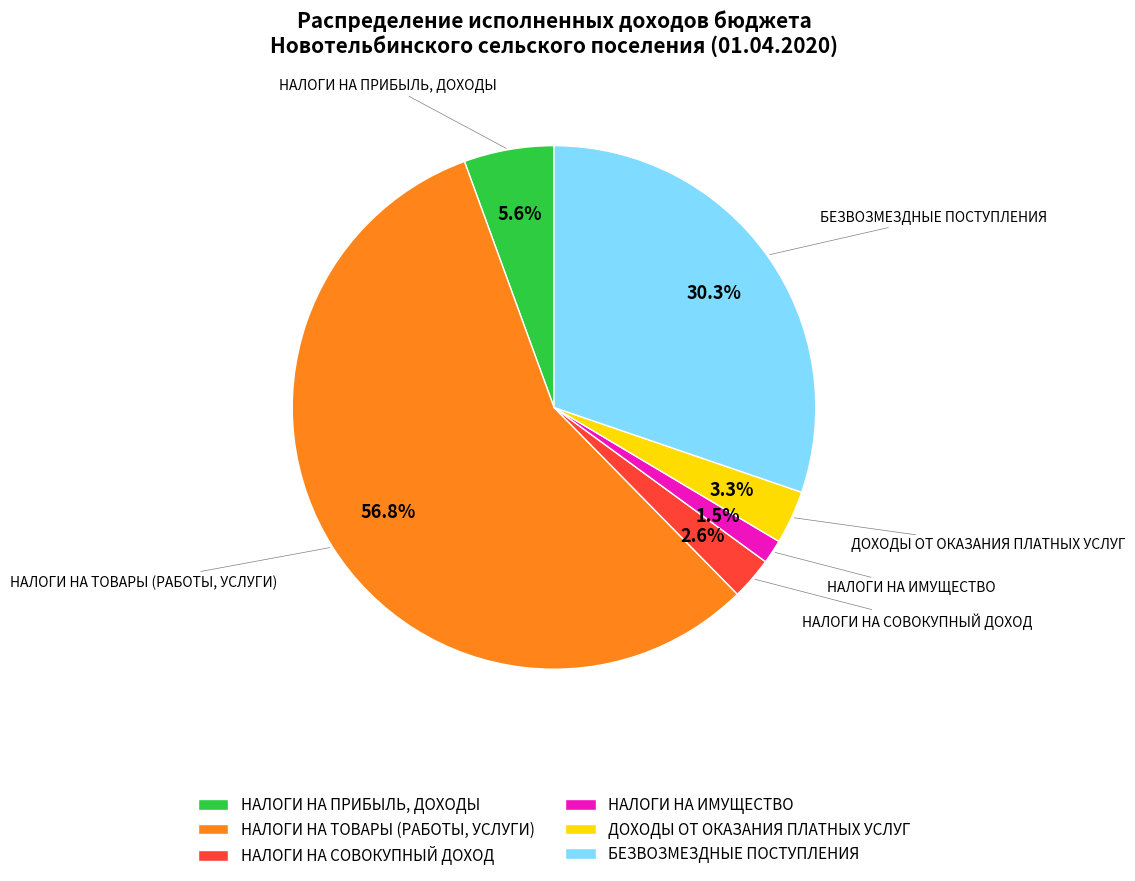

Combined, do НАЛОГИ НА ТОВАРЫ (РАБОТЫ, УСЛУГИ) and НАЛОГИ НА СОВОКУПНЫЙ ДОХОД account for over 50%?

Yes